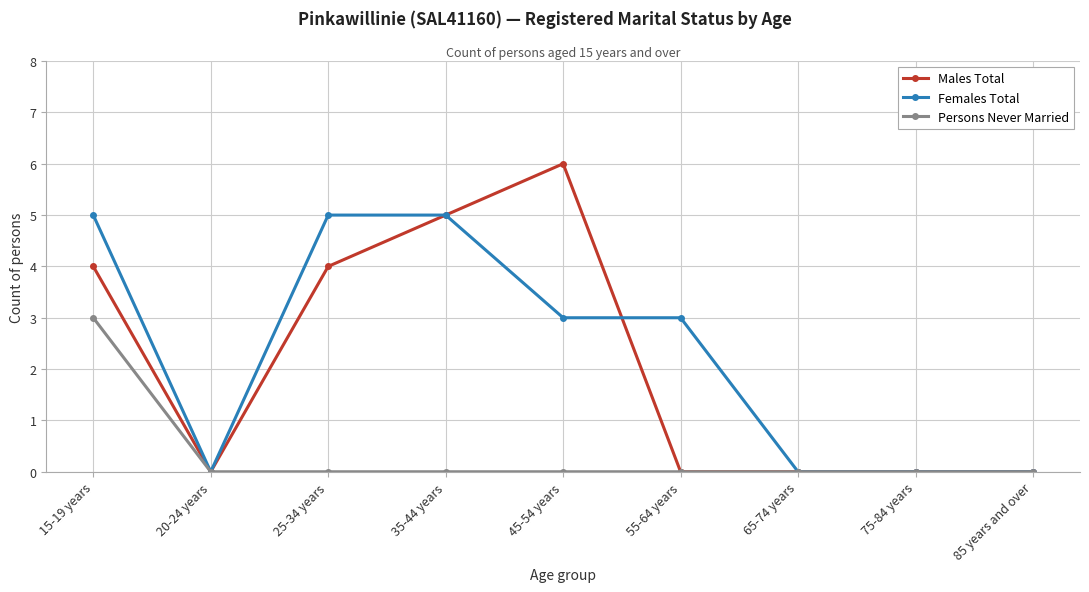

What is the sum of the Males Total values at 15-19 years and 35-44 years?

9